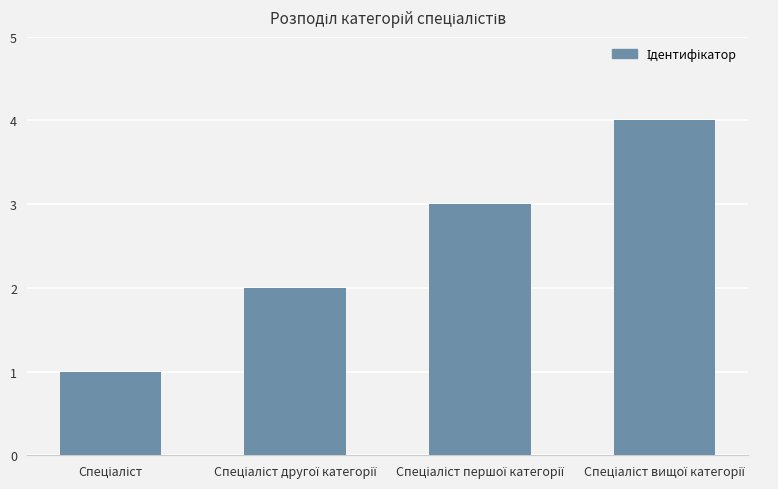

What is the sum of all values?

10